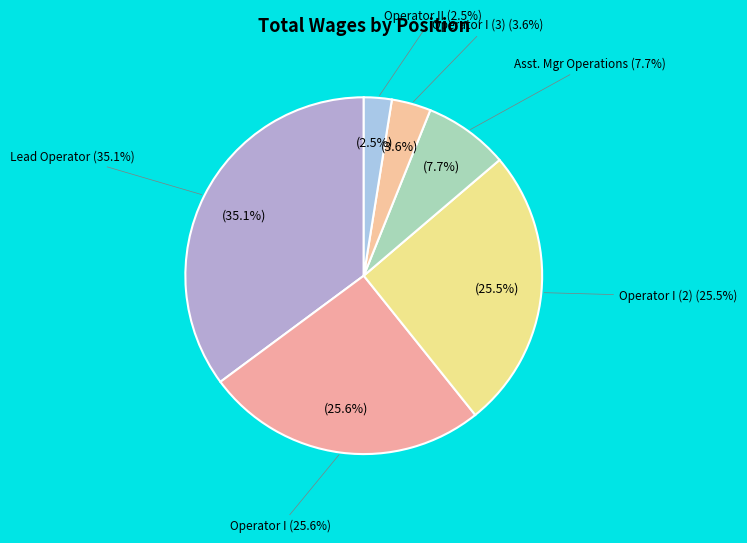

What is the smallest slice in the pie chart?

Operator II